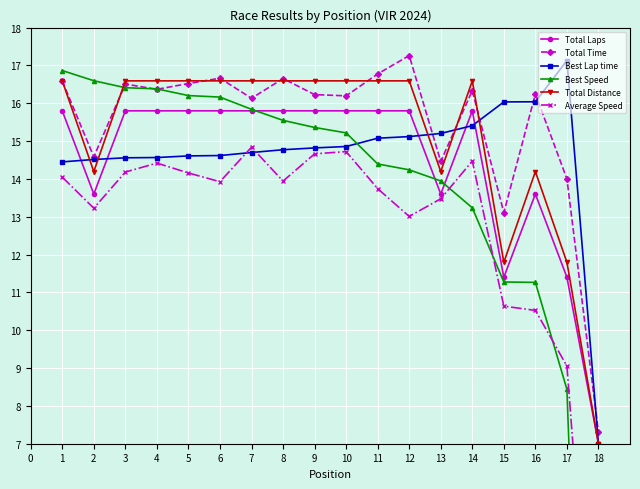

What is the value of the Best Speed point at the 12th from the left?

14.2